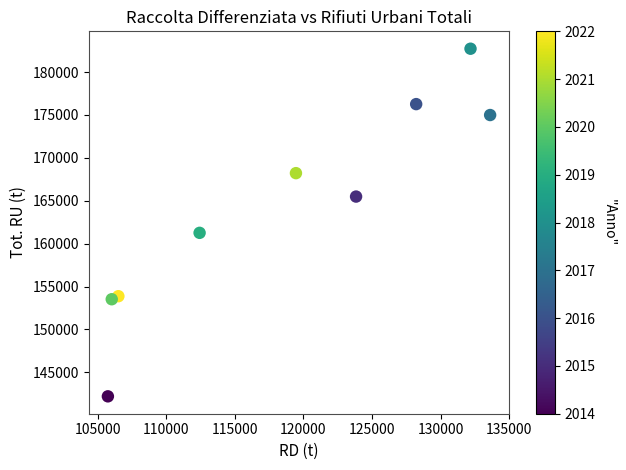

What is the average X value?

118667